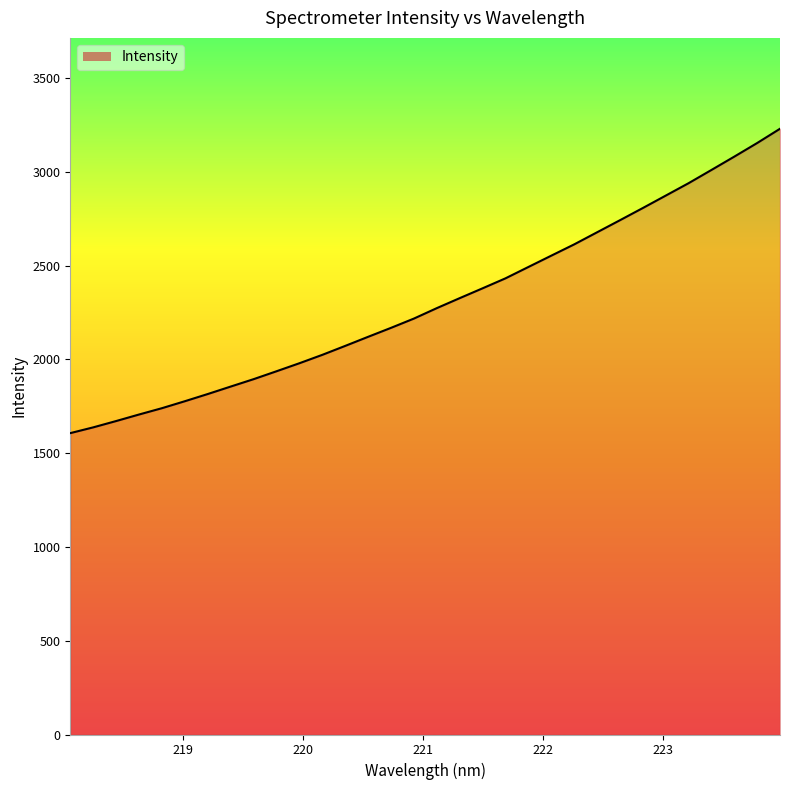

What is the difference between the maximum and minimum values?

1622.8